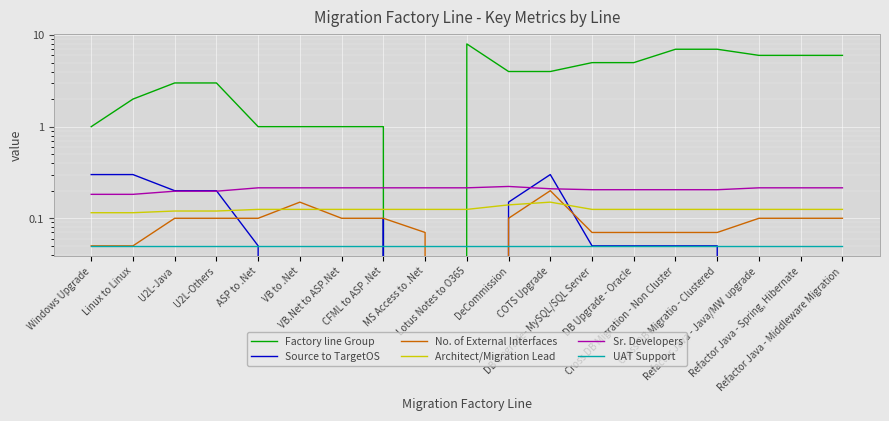

How many lines are shown in the chart?

6